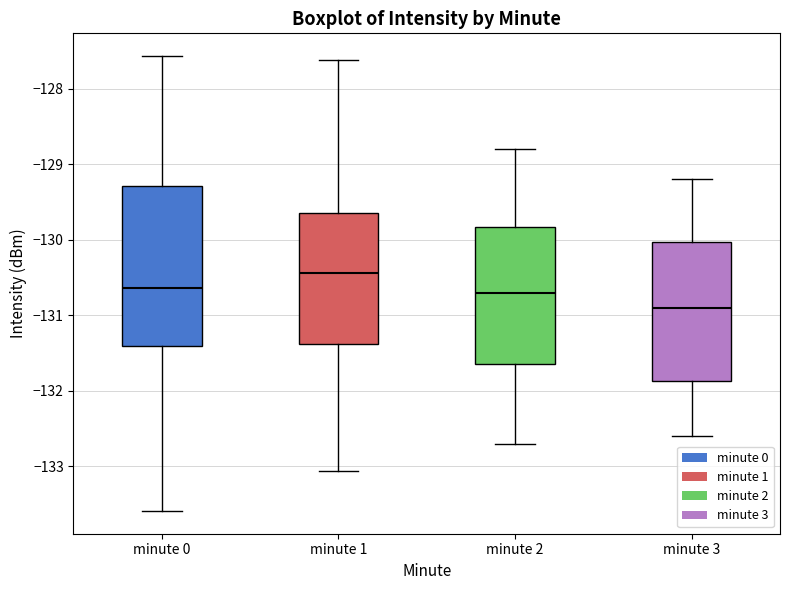

Reading left to right, read every box against the y-axis: the position of its median line, the range the box covers, and the ends of its whiskers. The values are not printed on the chart, so give them approximately, as read against the axis.

minute 0: median -130.6, box -131.4 to -129.3, whiskers -133.6 to -127.6
minute 1: median -130.4, box -131.4 to -129.6, whiskers -133.1 to -127.6
minute 2: median -130.7, box -131.6 to -129.8, whiskers -132.7 to -128.8
minute 3: median -130.9, box -131.9 to -130.0, whiskers -132.6 to -129.2